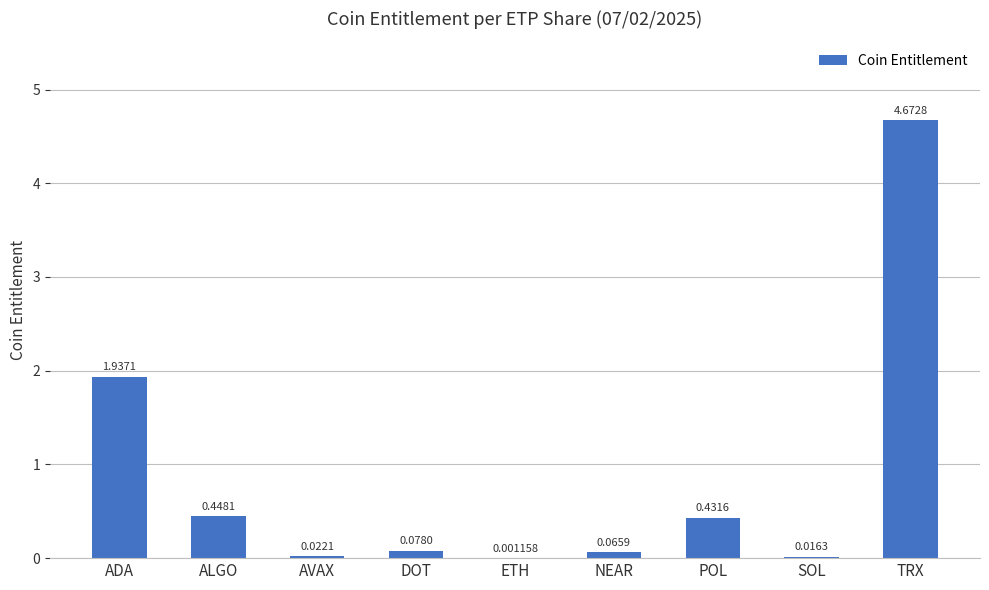

At which label is the value closest to 2?

ADA